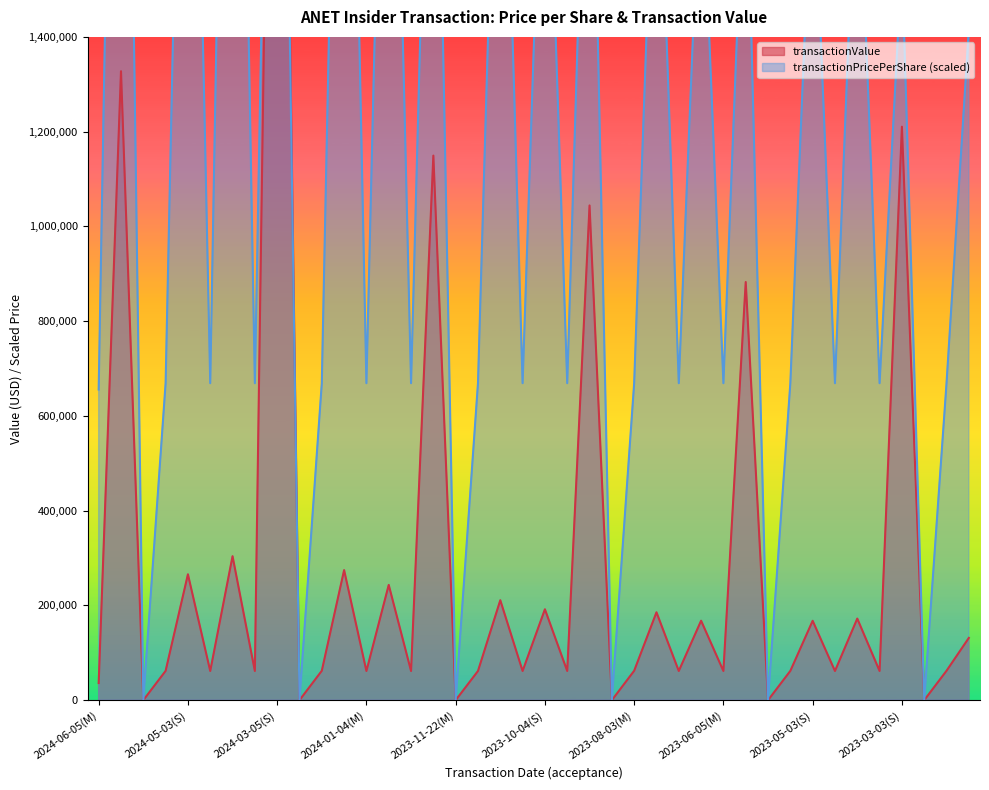

Read the transactionPricePerShare value at 2023-11-03(S).

2290609.1